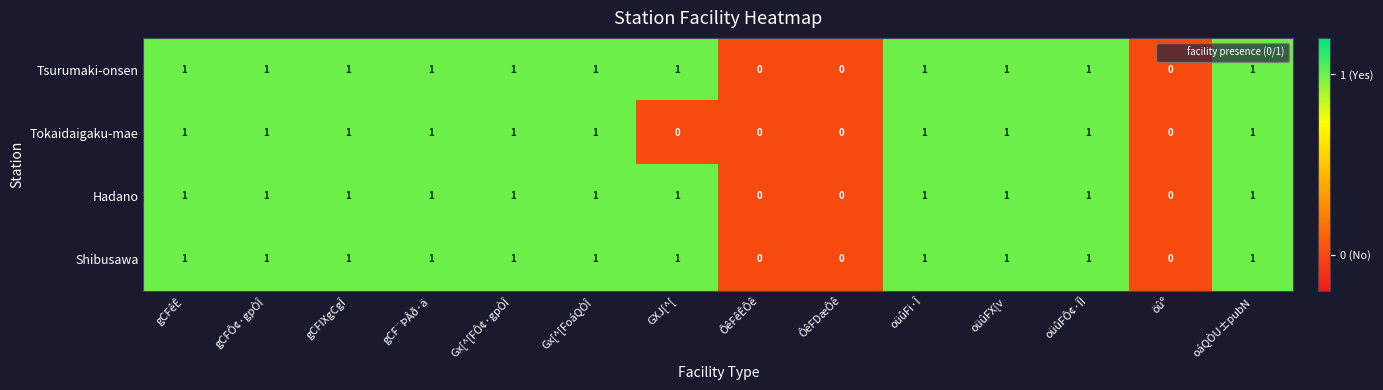

How many Hadano values are between 1 and 2?

11